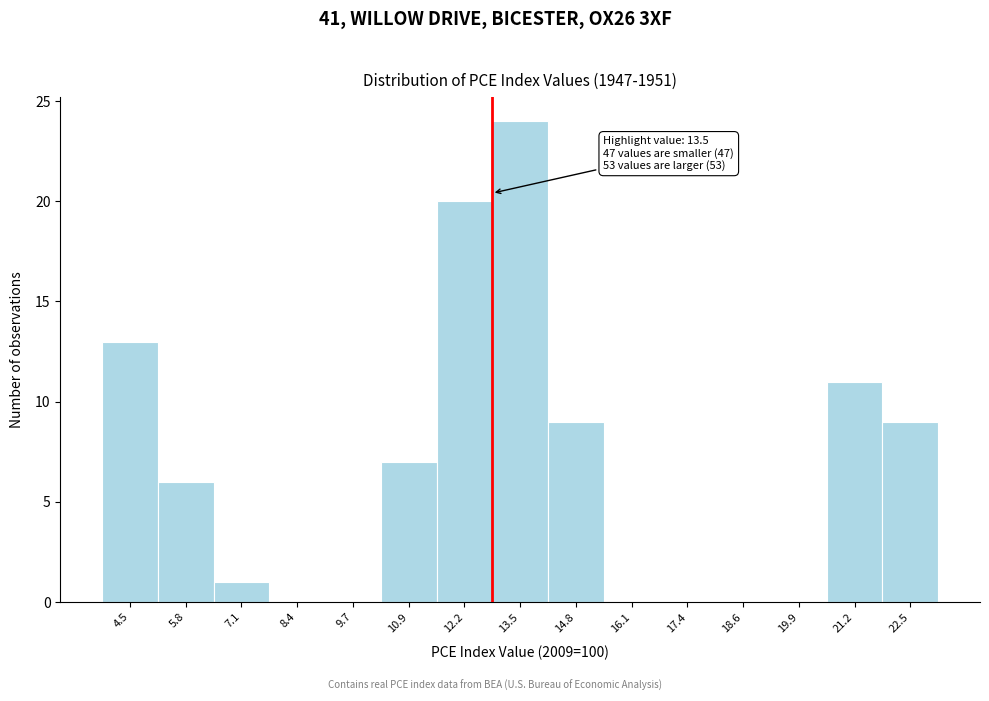

Reading left to right, transcribe all the data shown in this chart.

4.5=13	5.8=6	7.1=1	8.4=0	9.7=0	10.9=7	12.2=20	13.5=24	14.8=9	16.1=0	17.4=0	18.6=0	19.9=0	21.2=11	22.5=9